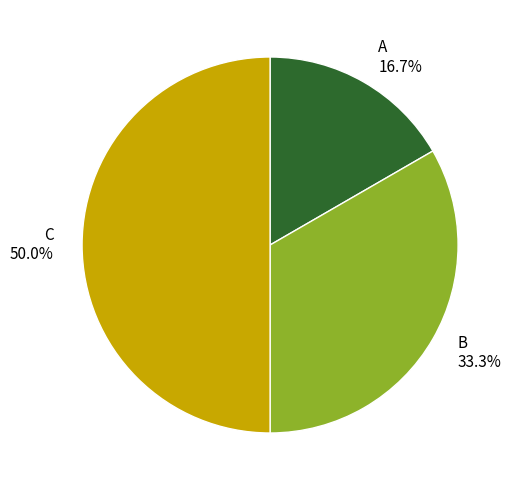

Is B the majority of the pie?

No